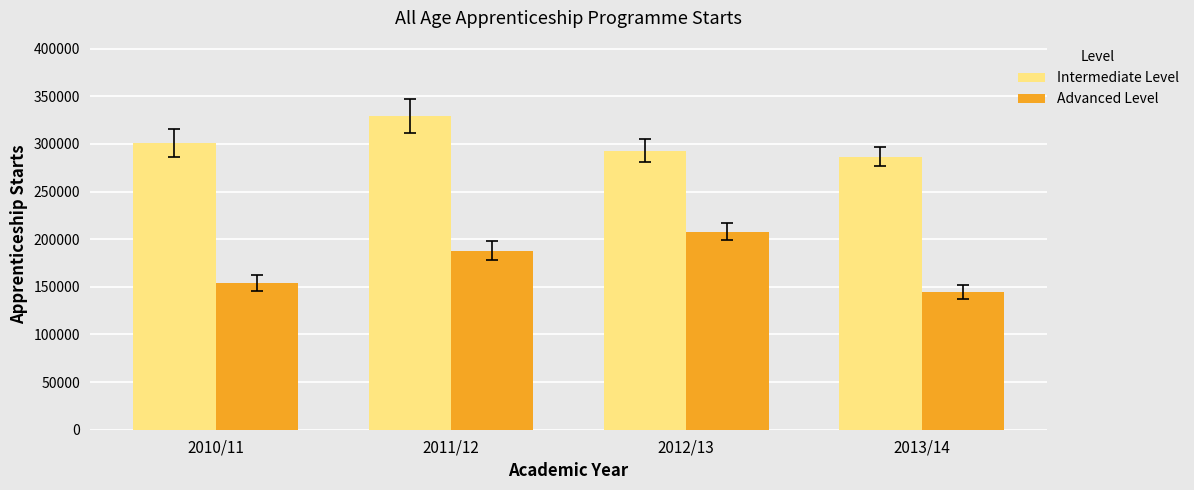

What is the average value of the Advanced Level series?

173550